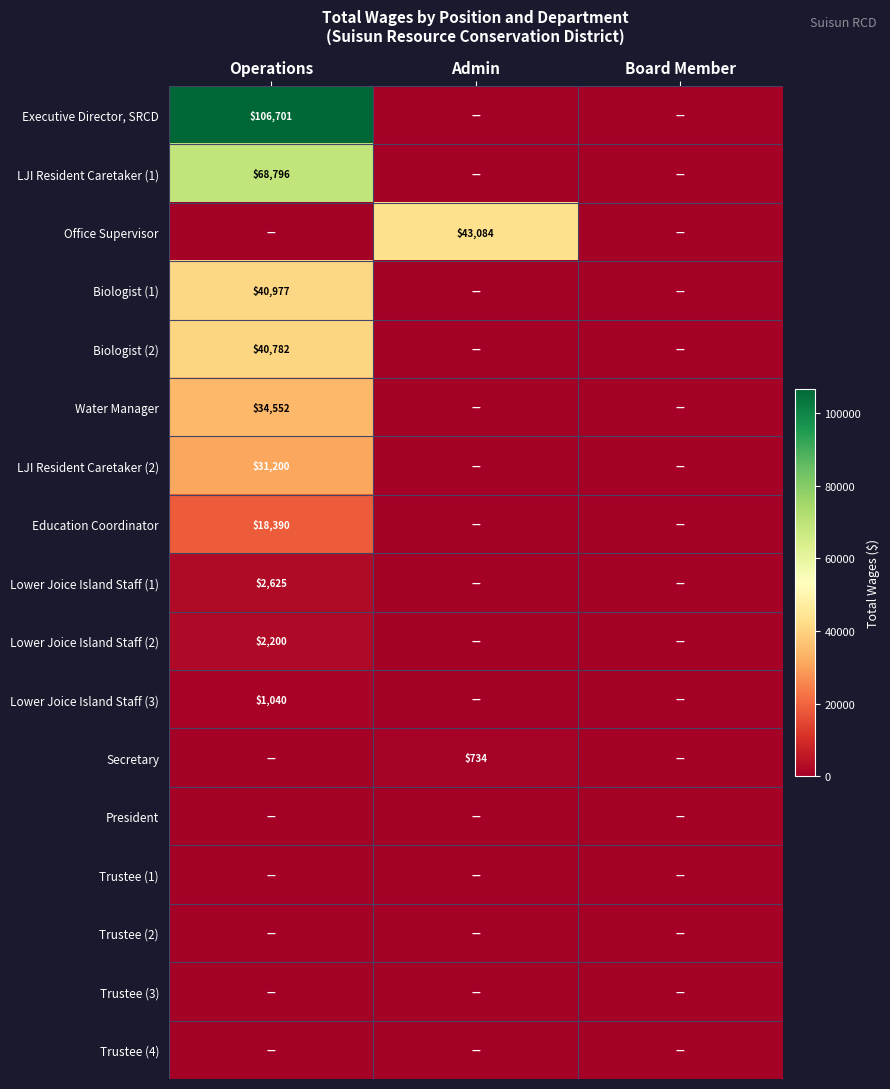

How many categories are shown in the chart?

3